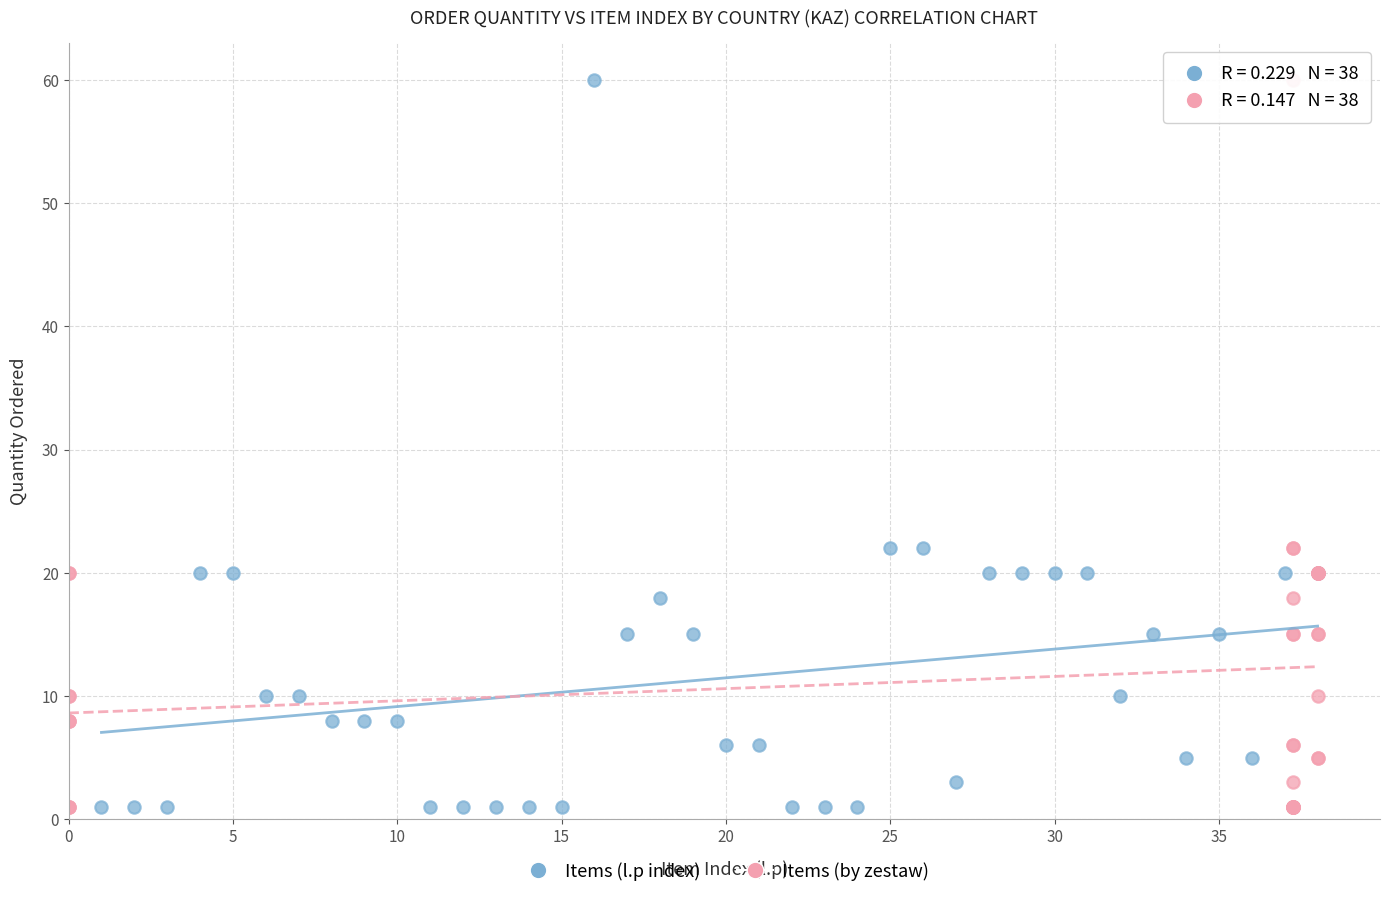

What are all the series names shown in the legend?

Items (l.p index), Items (by zestaw)